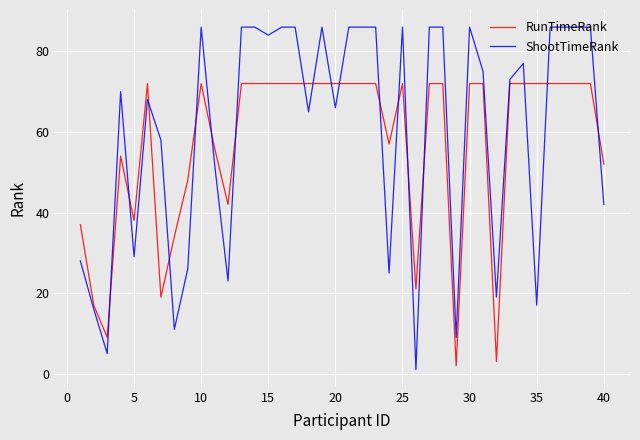

Which series has the largest total across all categories?

ShootTimeRank